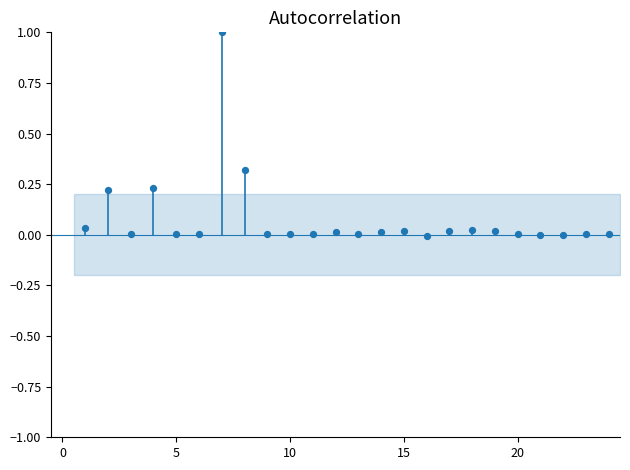

What is the range of X values (max minus min)?

23.0